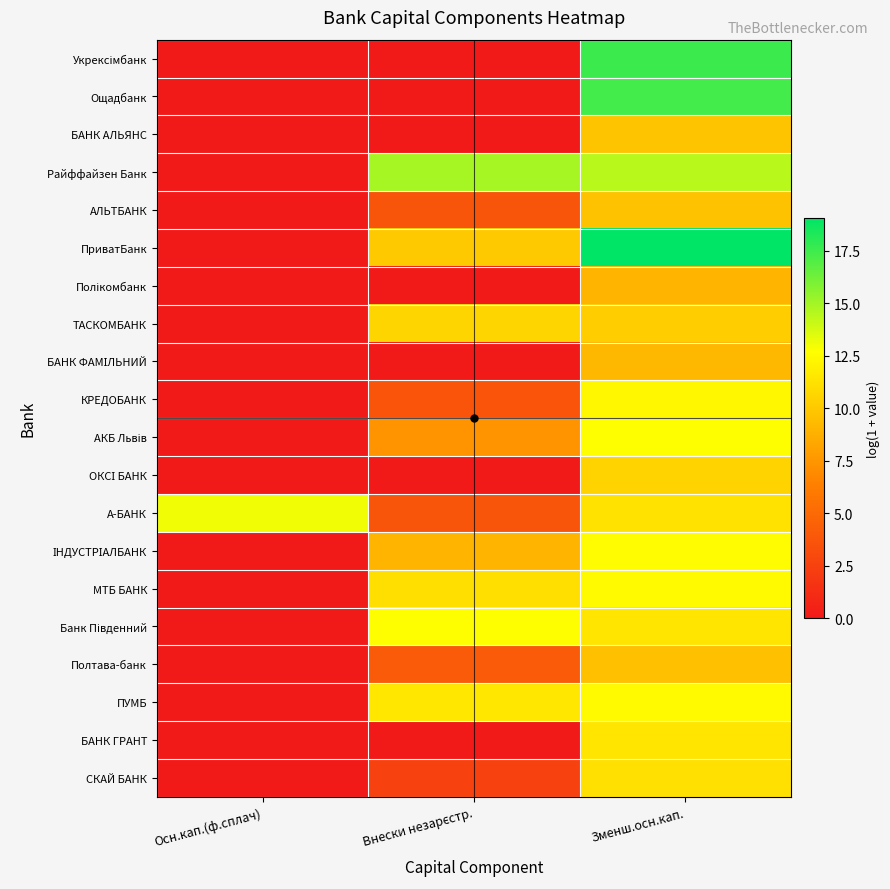

Between Осн.кап.(ф.сплач) and Зменш.осн.кап., which is larger?

Зменш.осн.кап.